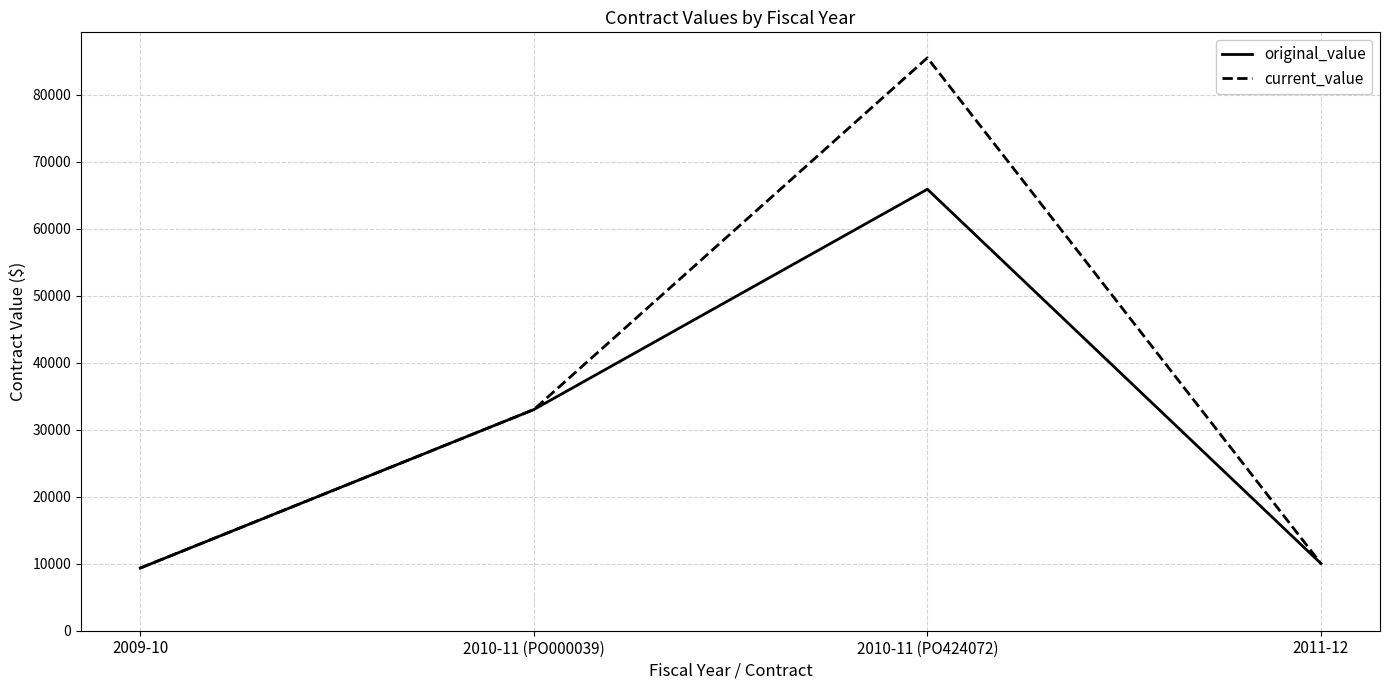

What is the total value across all series at 2010-11 (PO424072)?

151416.9